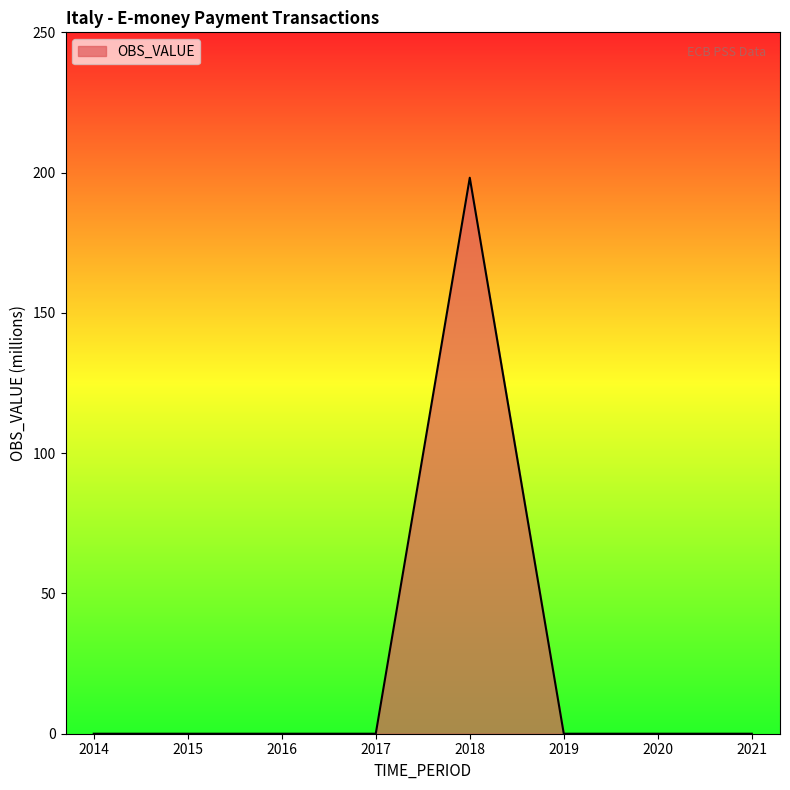

What is the difference between the values at 2018 and 2021?

198.2